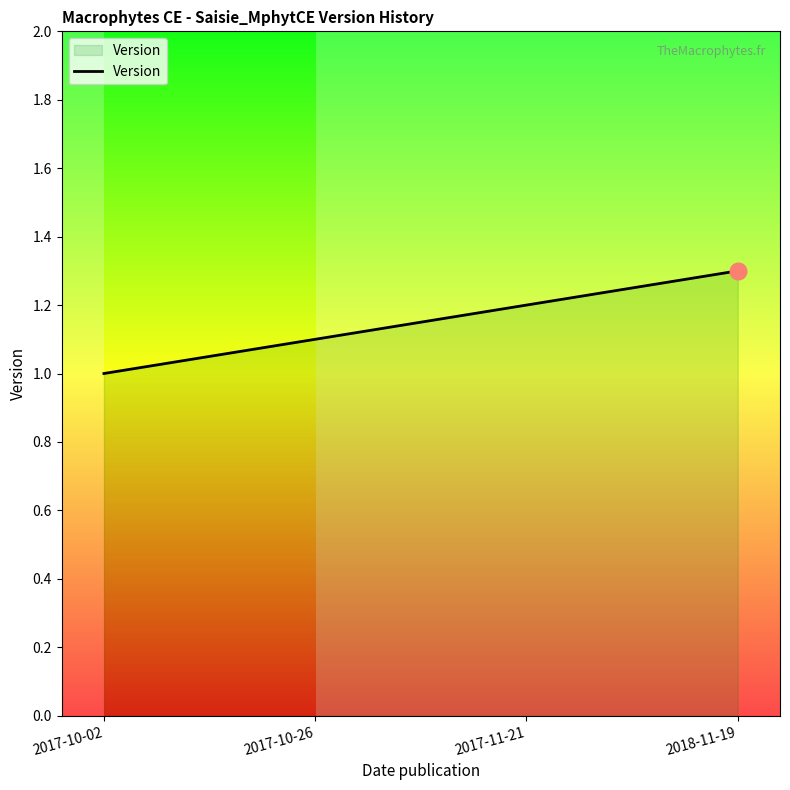

The chart shows a value of 0.3 at 2017-11-21. True or false?

False